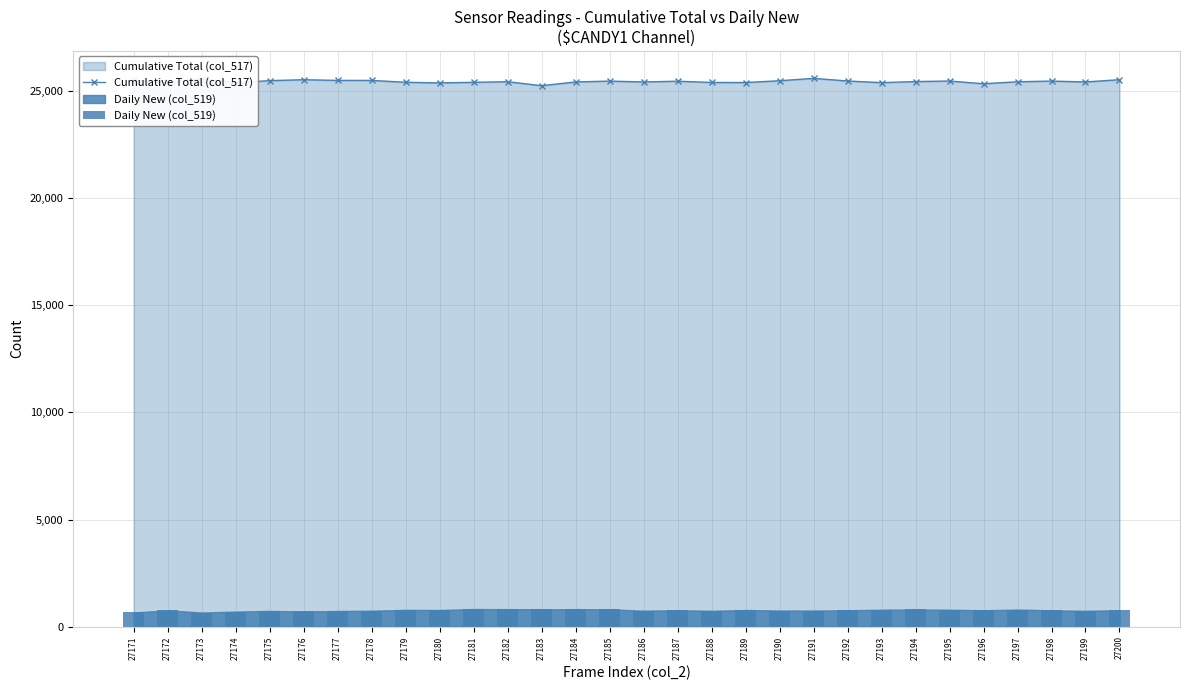

Reading left to right, what are all the values shown in this chart?

Cumulative Total (col_517): 25495	25399	25569	25382	25480	25523	25491	25491	25403	25375	25402	25430	25245	25419	25459	25418	25454	25395	25392	25475	25587	25463	25387	25436	25462	25335	25428	25459	25419	25524
Daily New (col_519): 661	763	660	703	734	708	730	745	783	776	823	817	809	817	809	746	766	740	775	754	752	766	791	803	790	766	796	764	739	767